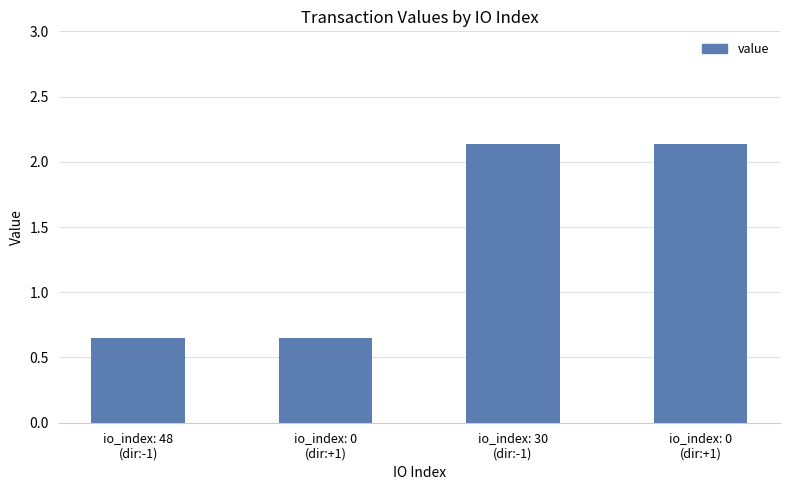

True or false: the data shows 2.1 at io_index: 0
(dir:+1).

True